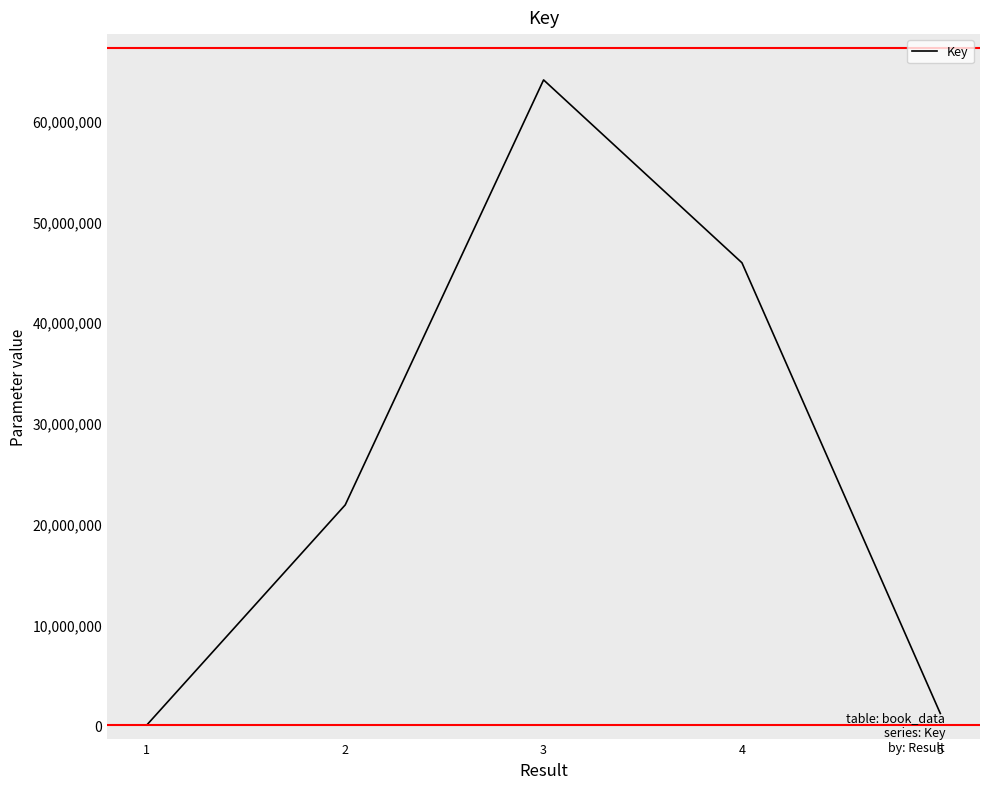

Which category has the highest value across all series?

3